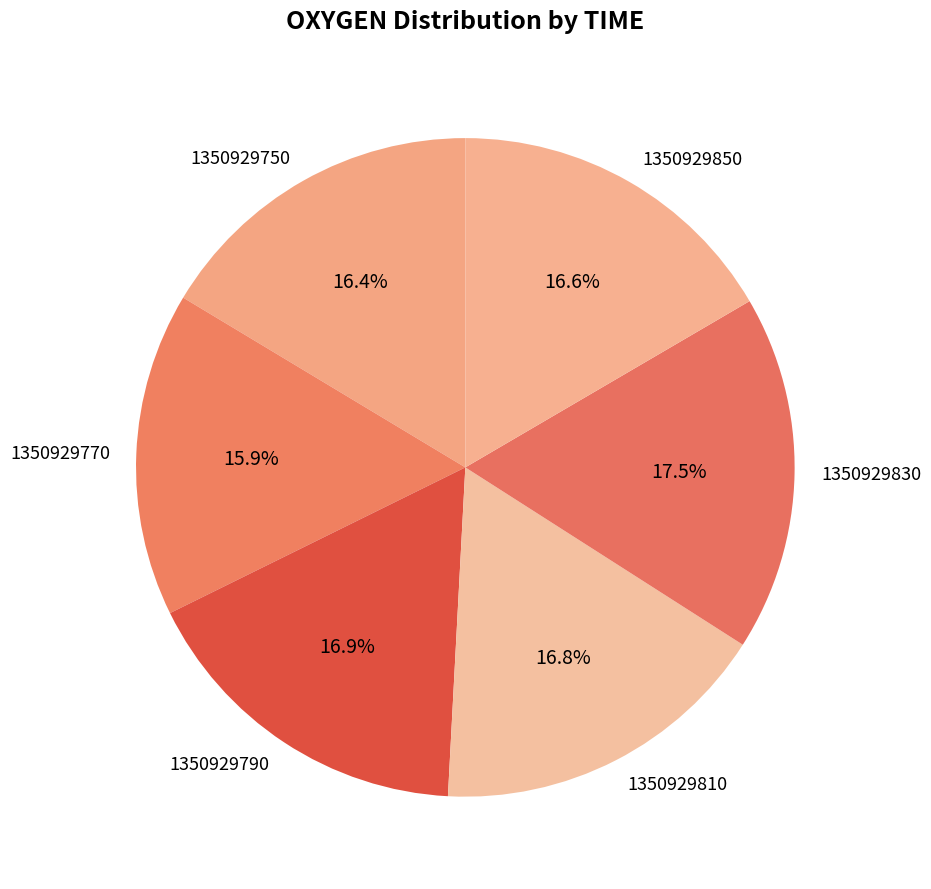

What is the ratio of the value at 1350929830 to the value at 1350929850?

1.1